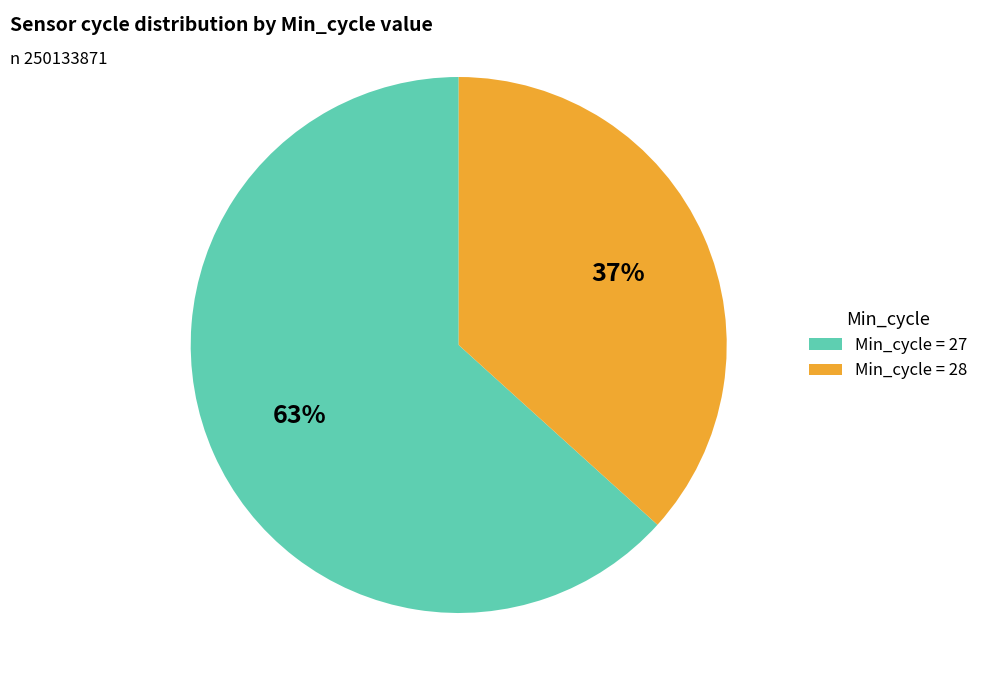

What is the largest slice in the pie chart?

Min_cycle = 27